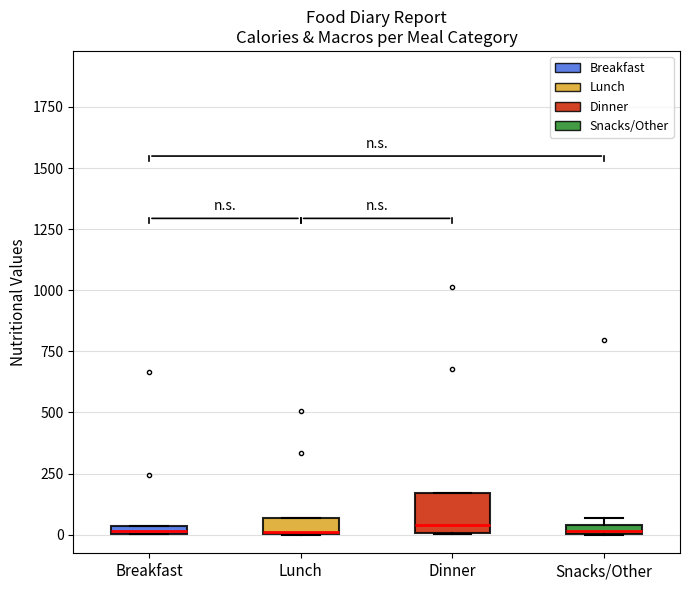

Comparing the boxes themselves (not the whiskers), which one is the tallest?

Dinner